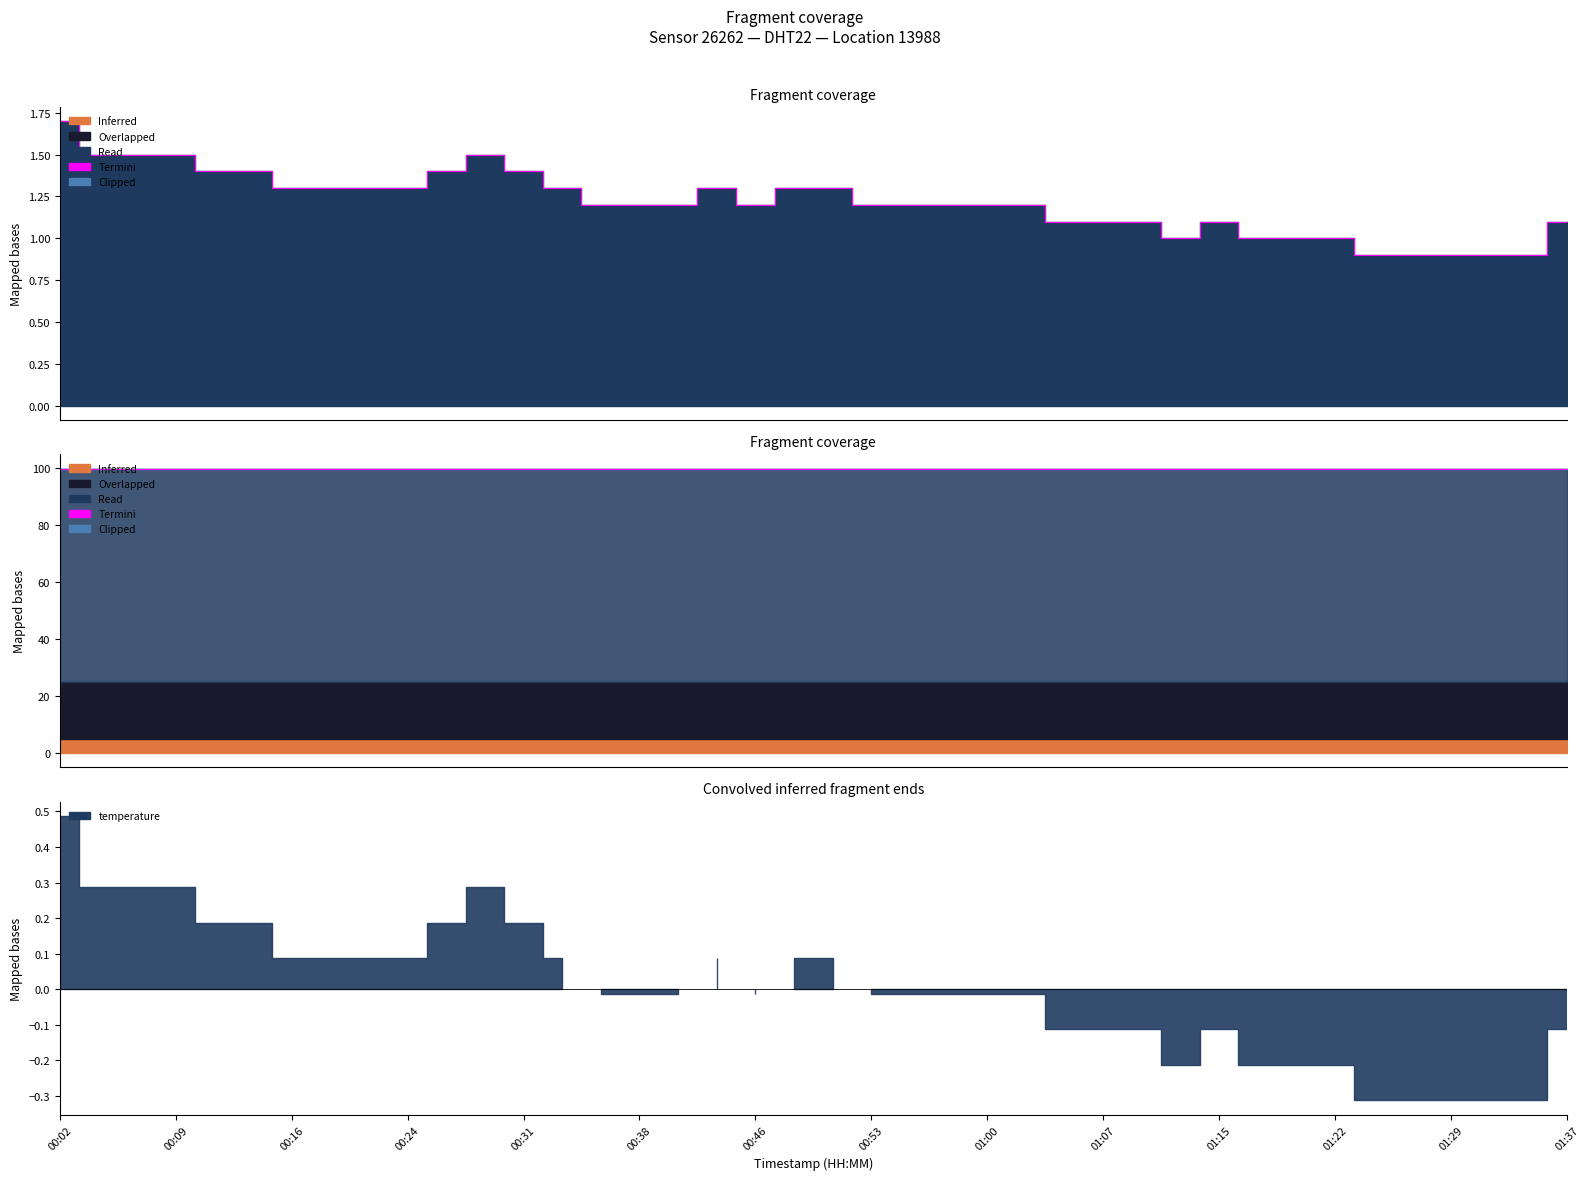

What is the label of the 19th point from the right?

00:53